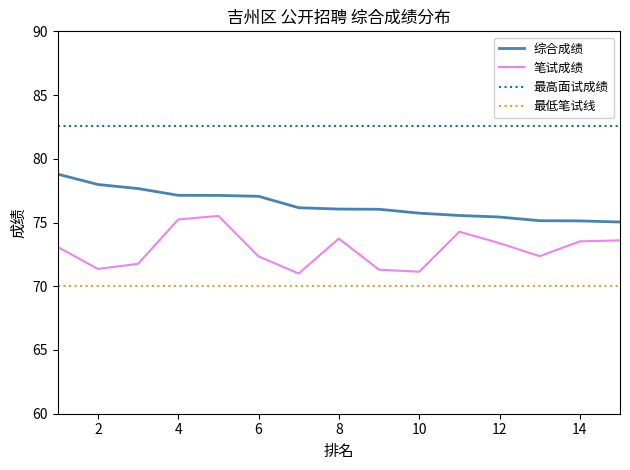

Rank the series by their maximum value, from highest to lowest.

最高面试成绩, 综合成绩, 笔试成绩, 最低笔试线